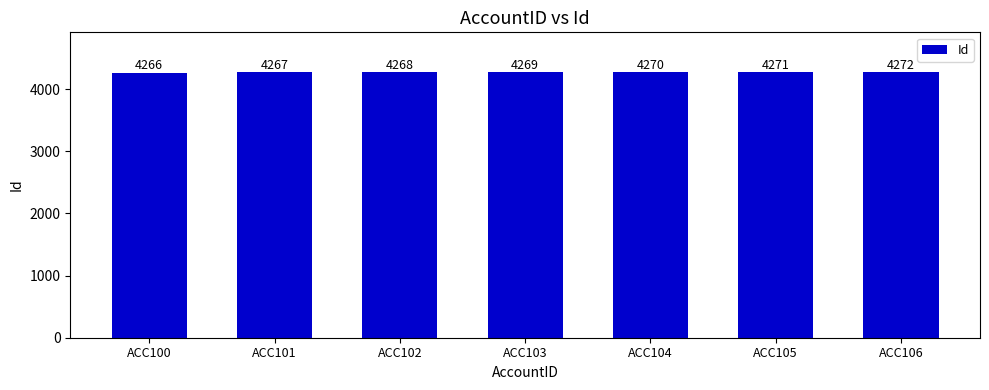

What is the minimum value shown in the chart?

4266